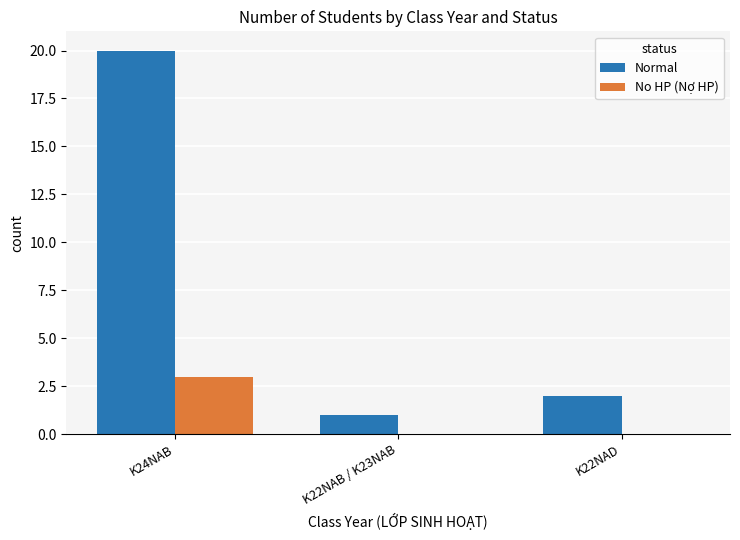

Which series has the largest total across all categories?

Normal